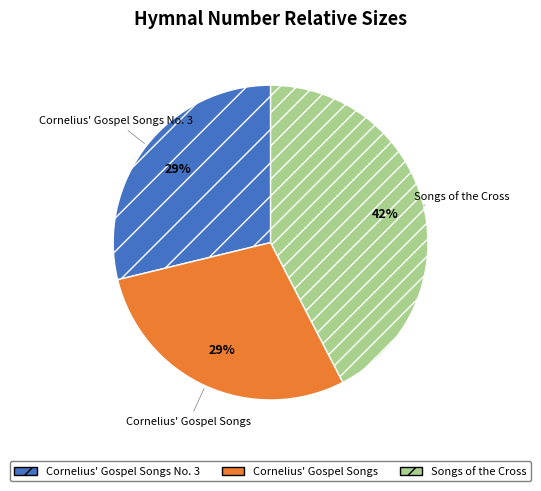

Is it true that Cornelius' Gospel Songs No. 3 is 40% of the pie?

False